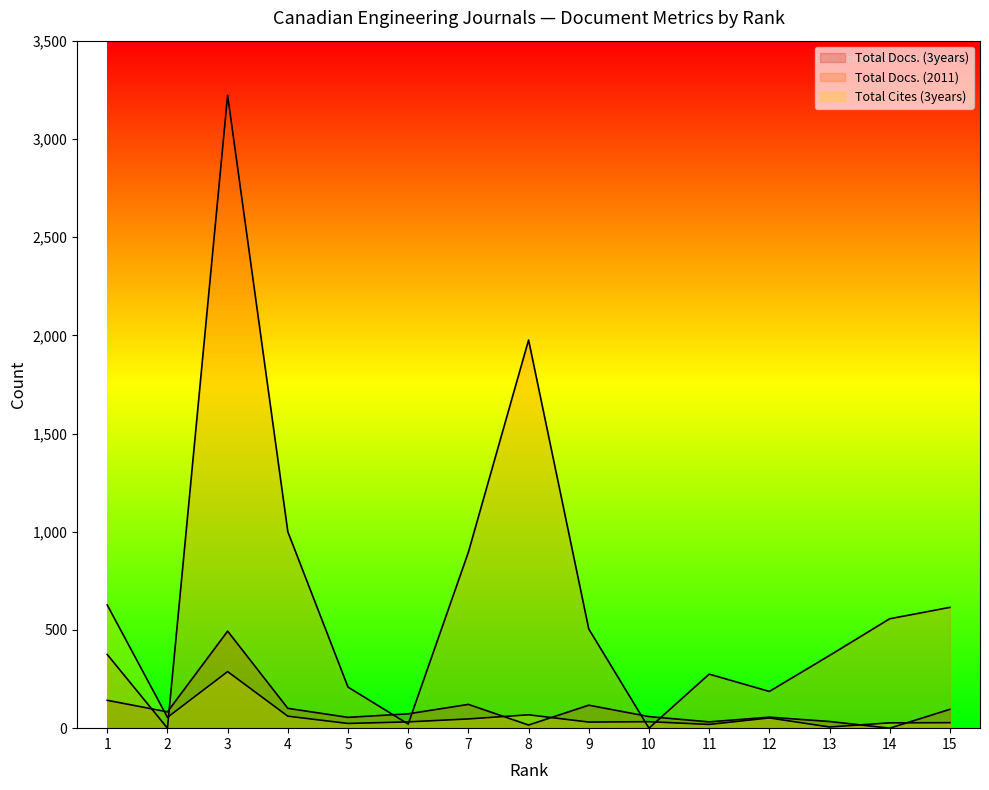

True or false: Total Docs. (3years) and Total Docs. (2011) intersect in this chart.

True